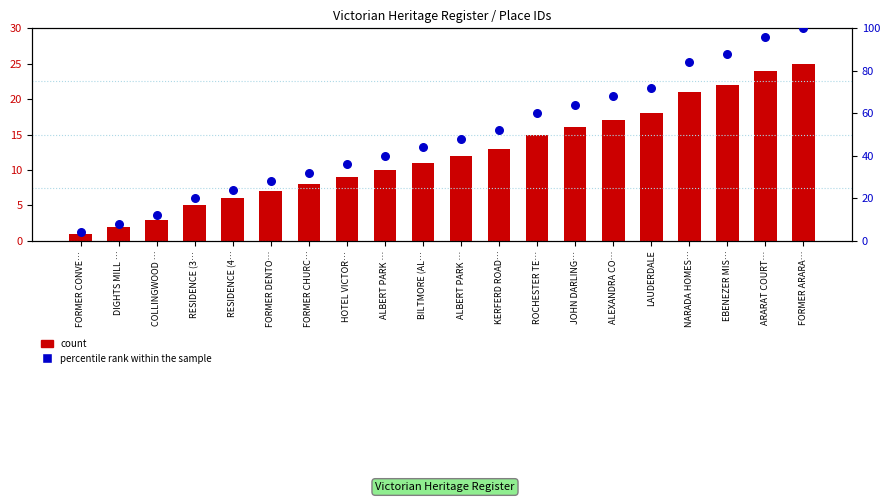

Is the value of ID (count) at FORMER CHURC… greater than the value of percentile rank within the sample at ALBERT PARK …?

No